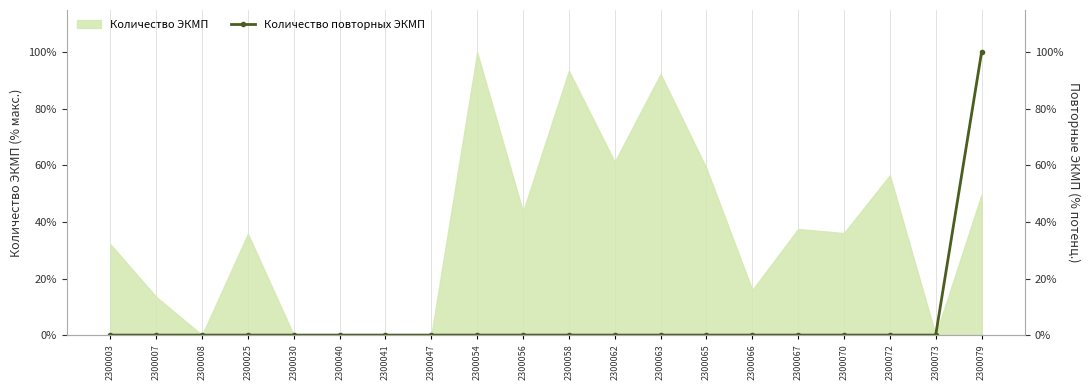

The chart shows a value of 1 at 2300025. True or false?

False